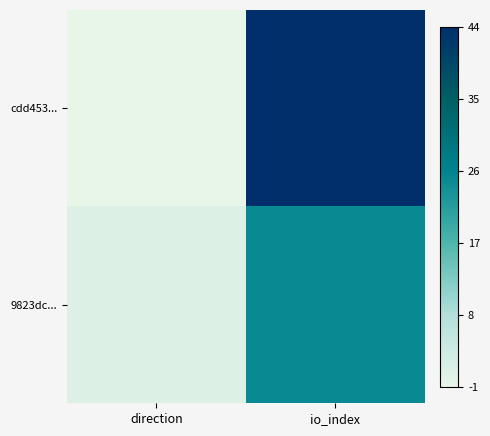

Reading left to right, extract all data points from this chart.

cdd453...: direction=0	io_index=45
9823dc...: direction=2	io_index=26